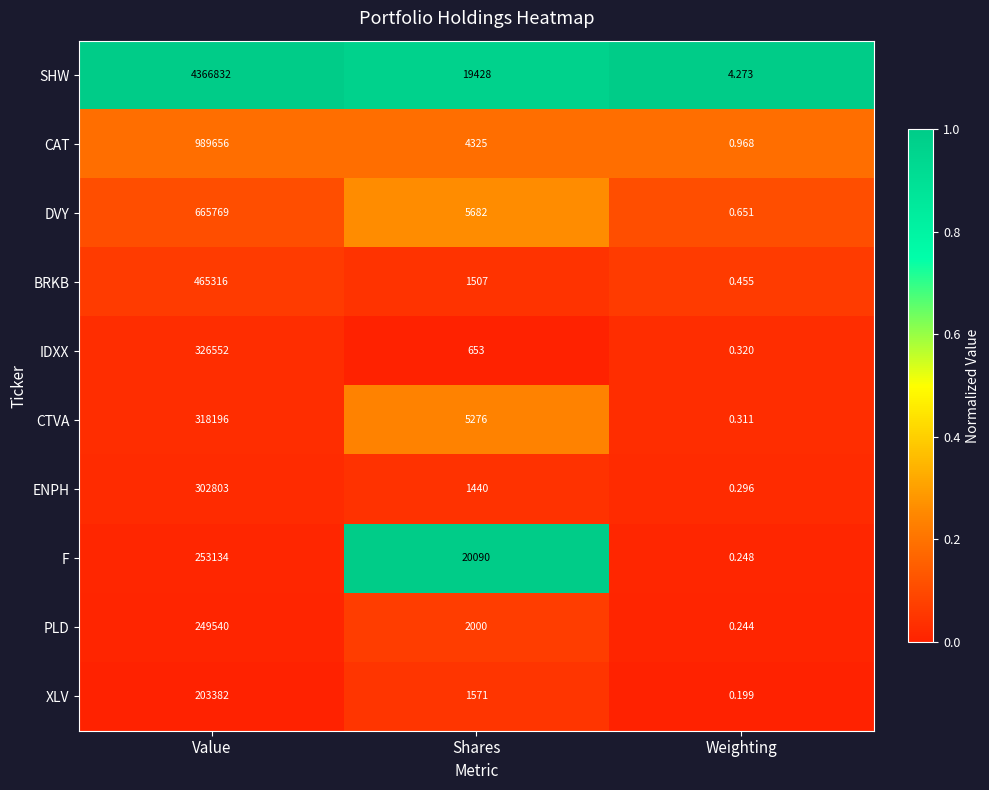

At which label does IDXX reach its minimum?

Weighting